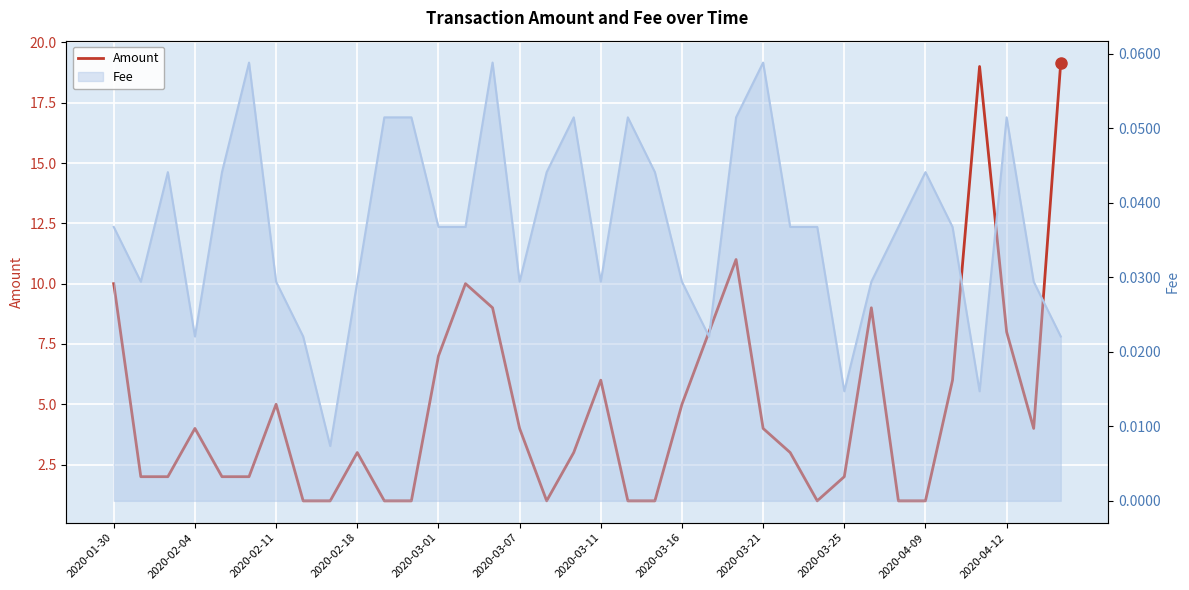

What is the greatest value displayed?

19.2